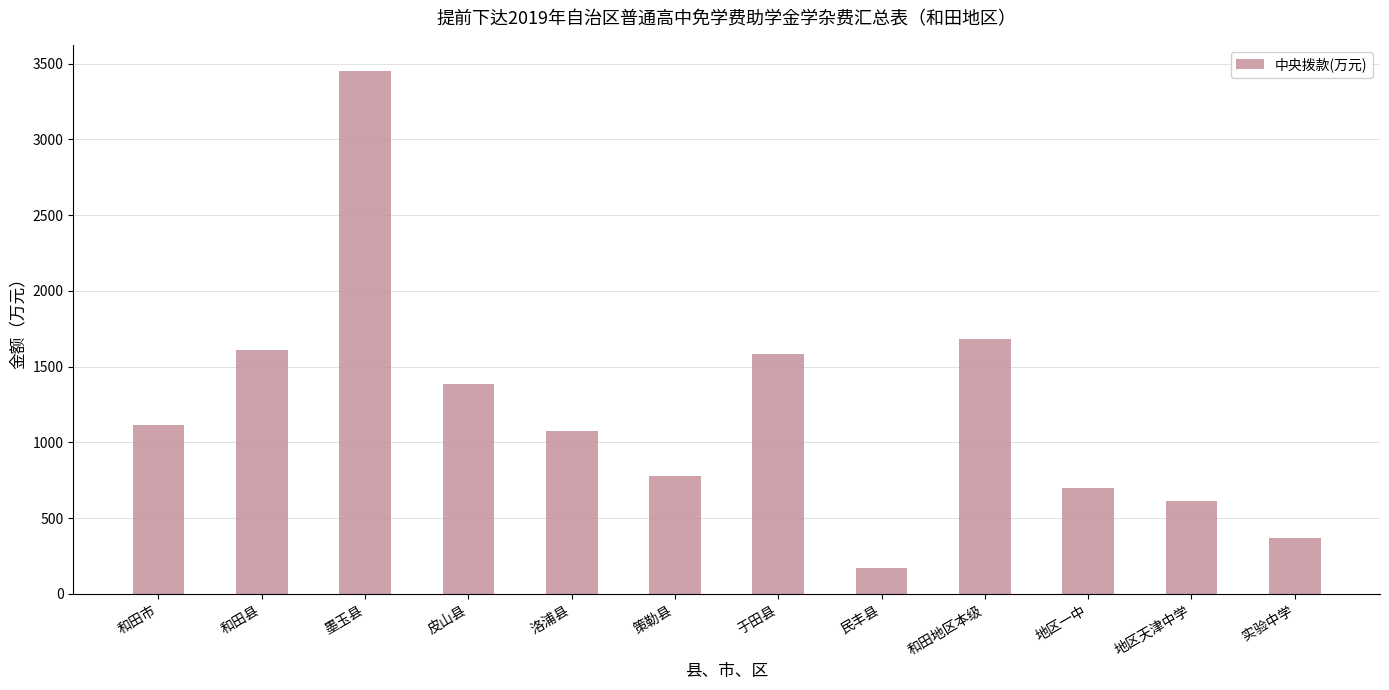

The chart shows a value of 58.1 at 民丰县. True or false?

False